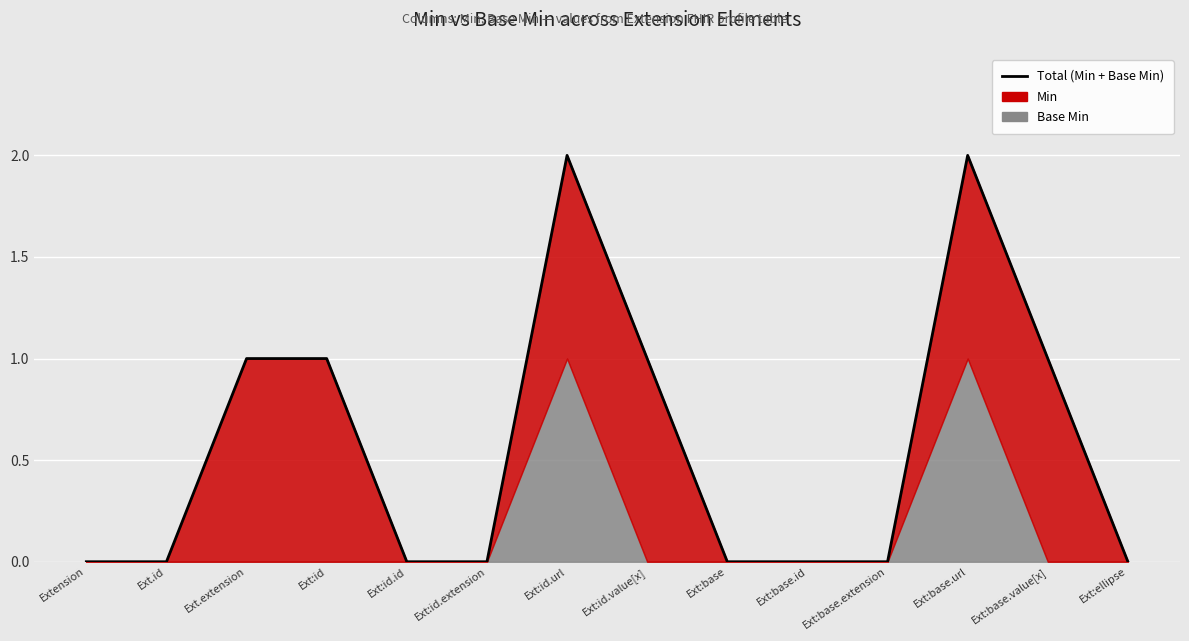

Rank the categories by value from lowest to highest.

Extension, Ext.id, Ext:id.id, Ext:id.extension, Ext:base, Ext:base.id, Ext:base.extension, Ext:ellipse, Ext.extension, Ext:id, Ext:id.value[x], Ext:base.value[x], Ext:id.url, Ext:base.url